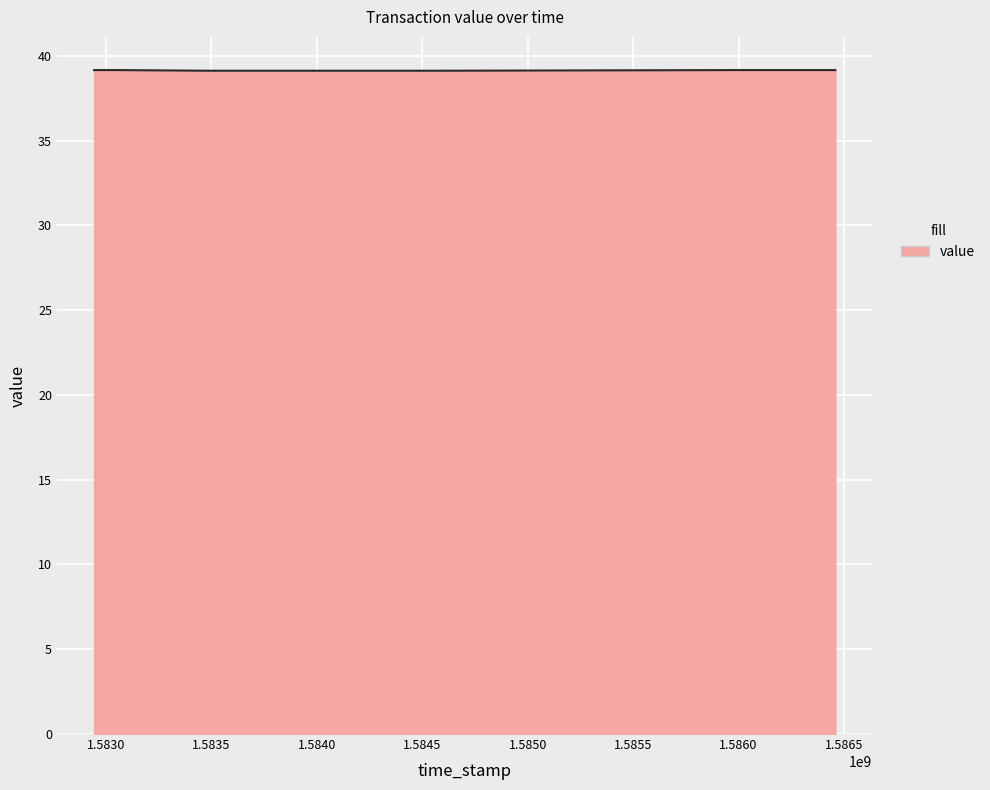

How many series are shown in this chart?

1